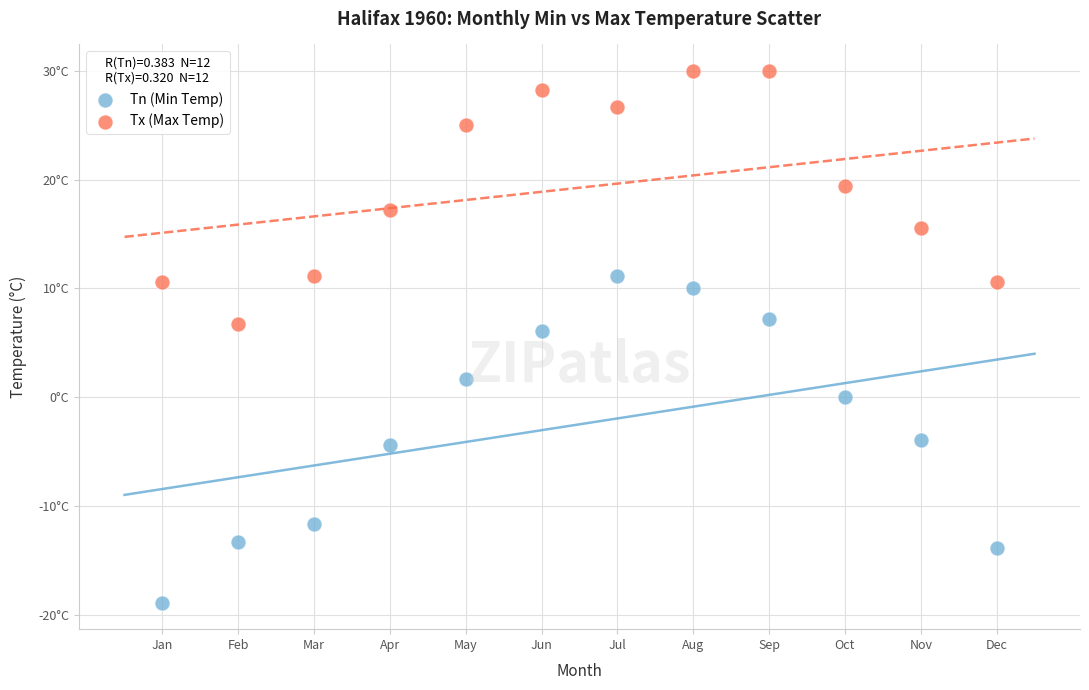

Which series contains the highest Y value?

Tx (Max Temp)